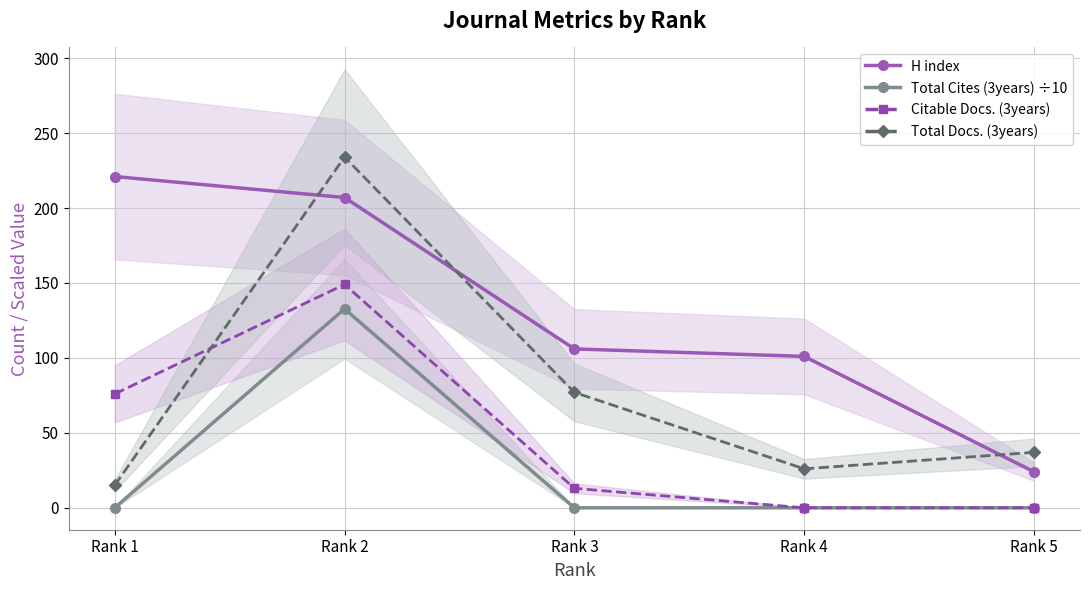

What are all the series names shown in the legend?

H index, Total Cites (3years) ÷10, Citable Docs. (3years), Total Docs. (3years)